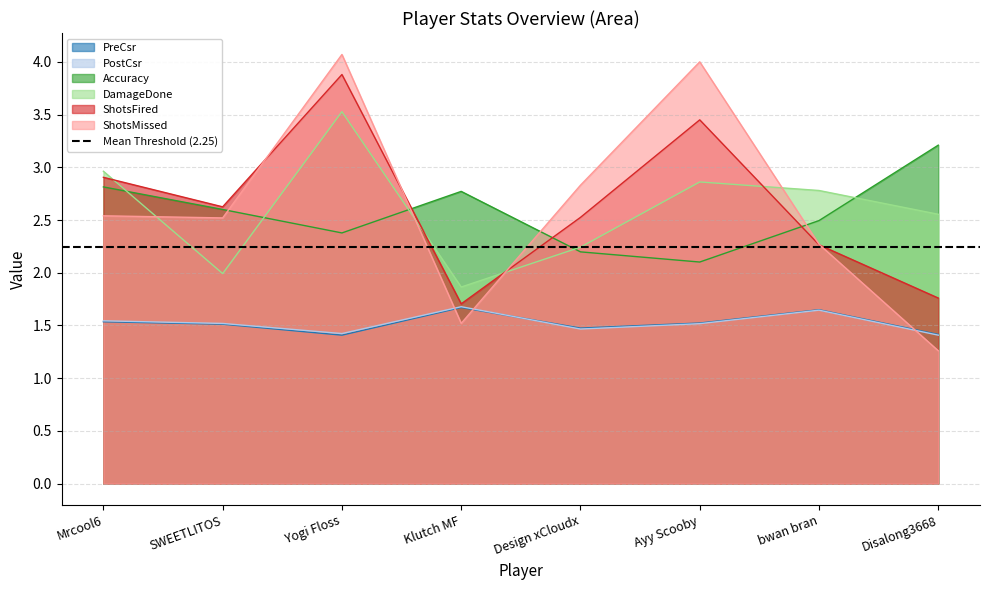

How many series are shown in this chart?

6